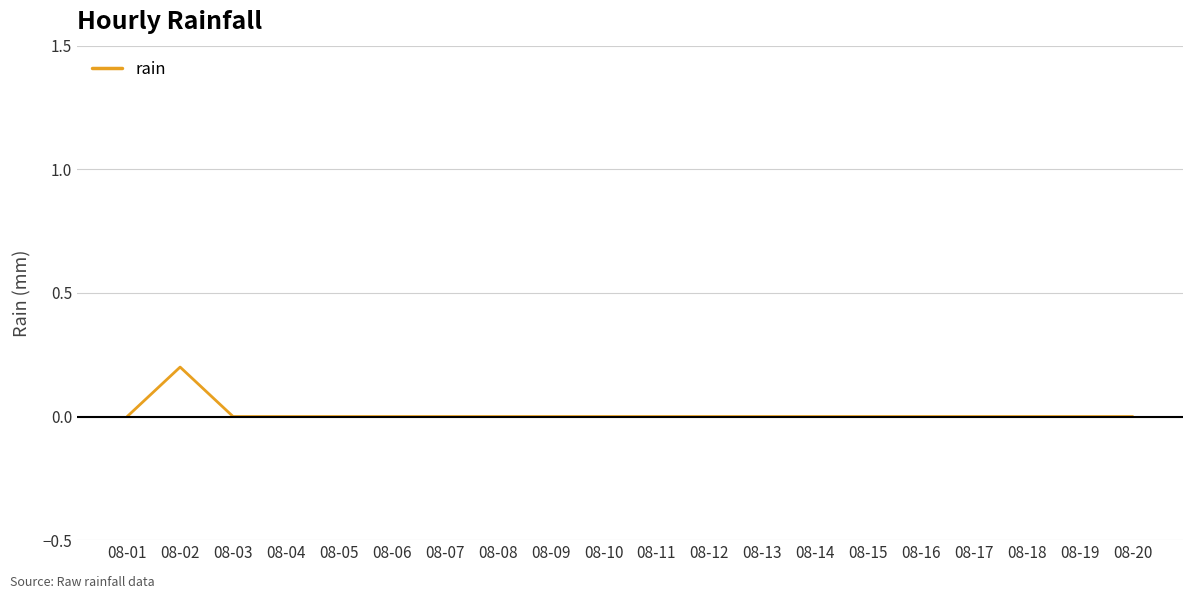

Which label corresponds to the largest value in the chart?

08-02